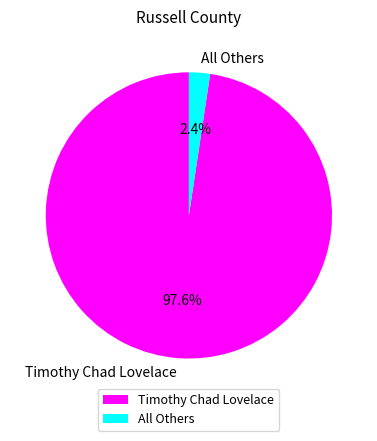

Which category has the smallest portion of the pie?

All Others